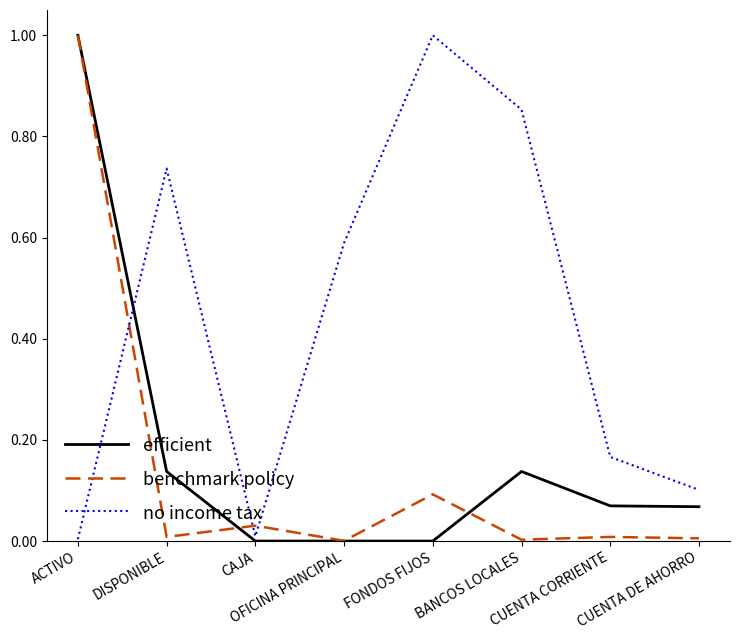

What are all the series names shown in the legend?

efficient, benchmark policy, no income tax